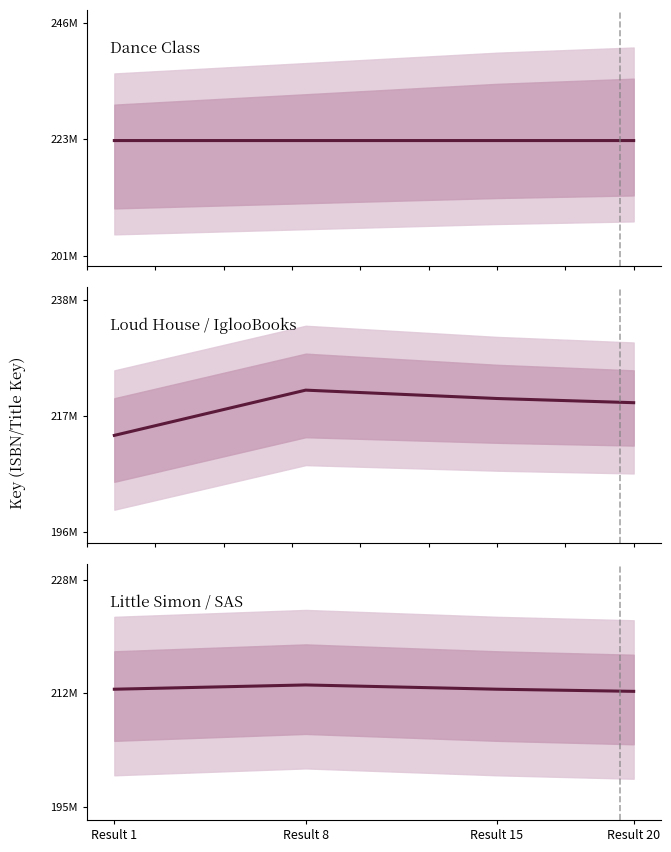

Is this an area chart (filled region under the line)?

No